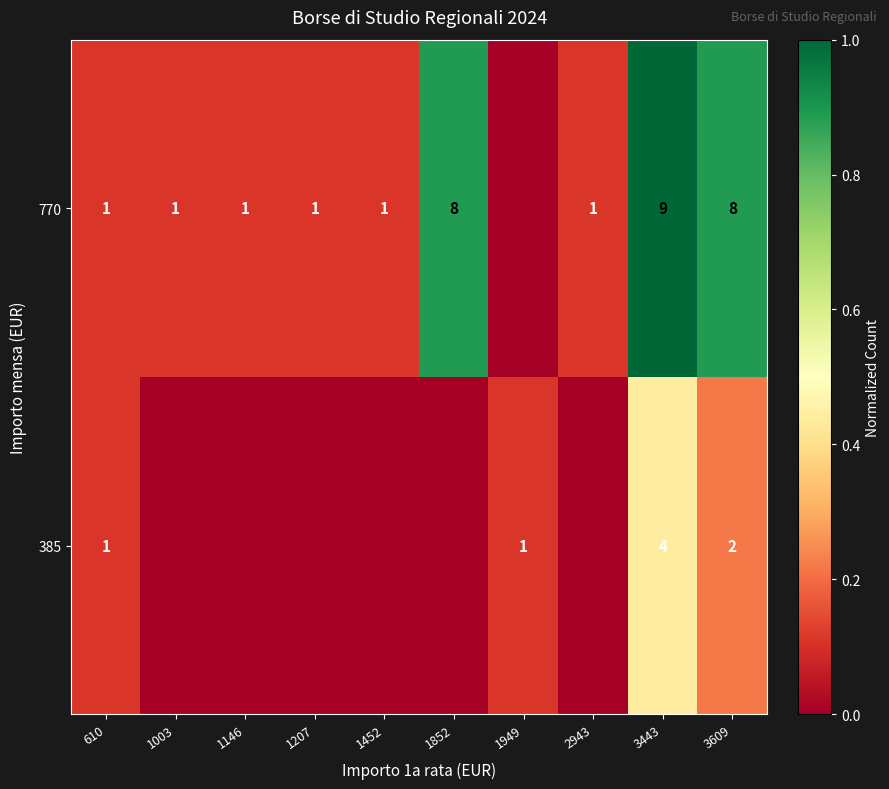

Is it true that 770 equals 3 at 3443?

False